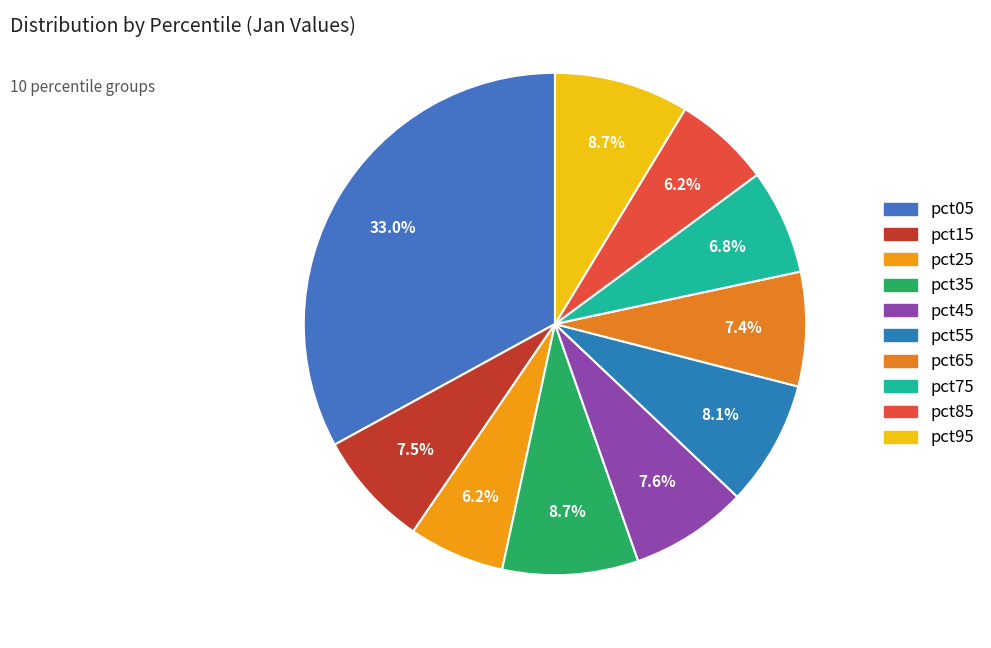

Which has a higher value, pct35 or pct55?

pct35